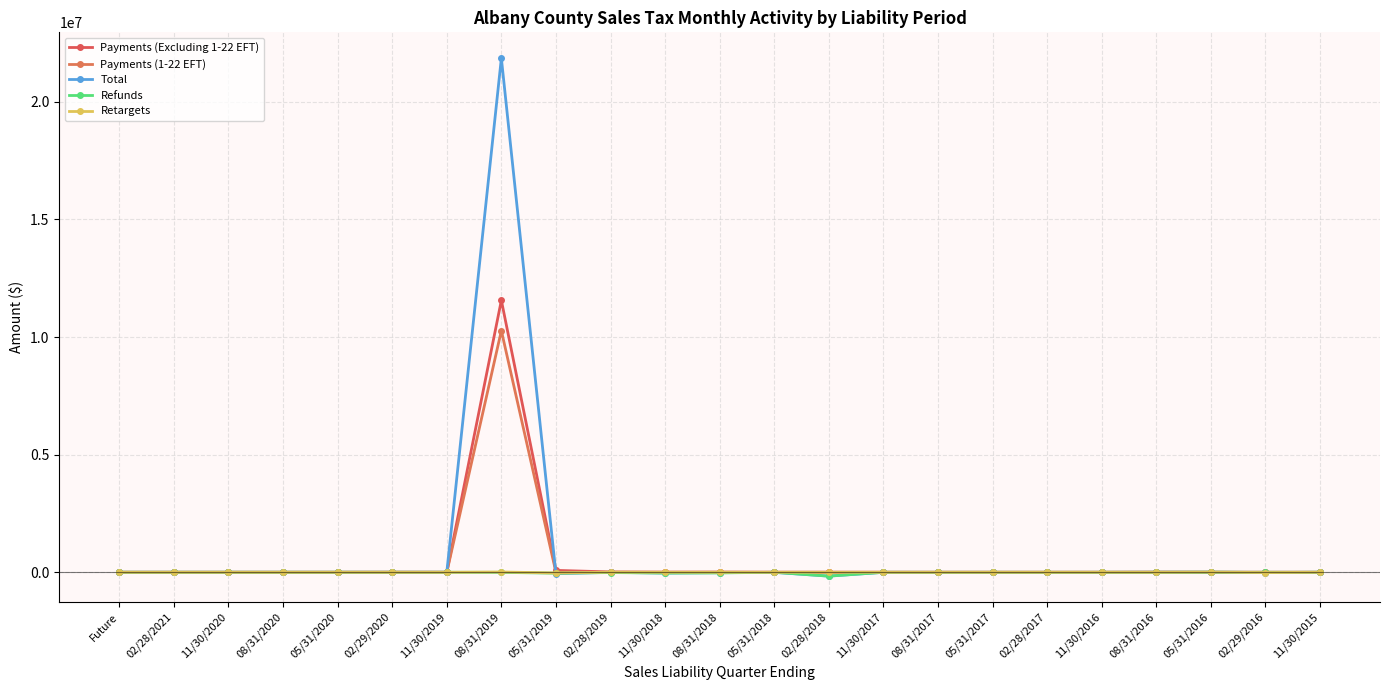

What position from the right is 11/30/2020?

21